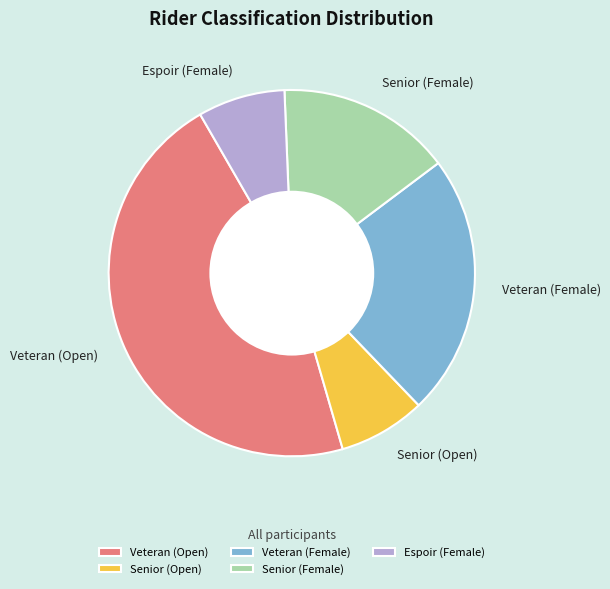

Which slice is the largest?

Veteran (Open)